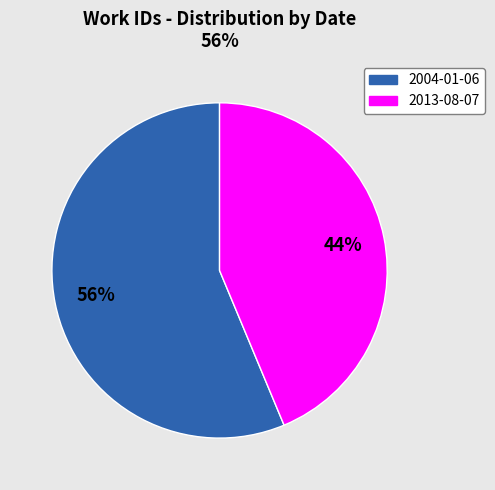

Does 2013-08-07 represent more than half of the total?

No